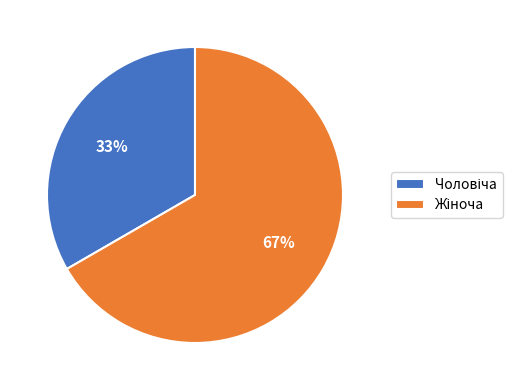

How many segments does this pie chart have?

2